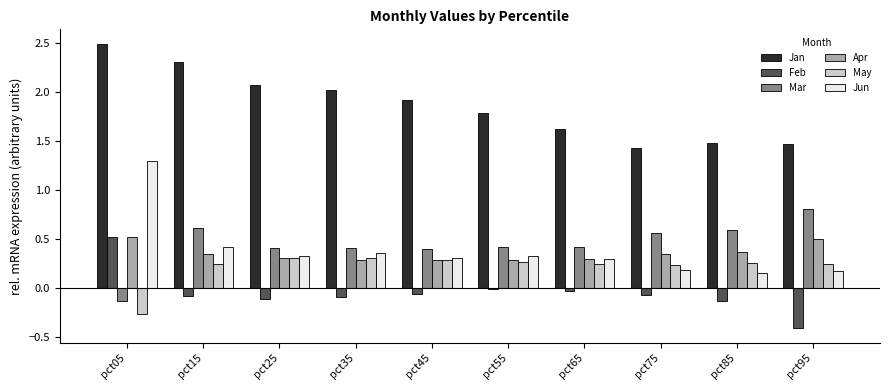

Which category has the highest value in the Jun series?

pct05